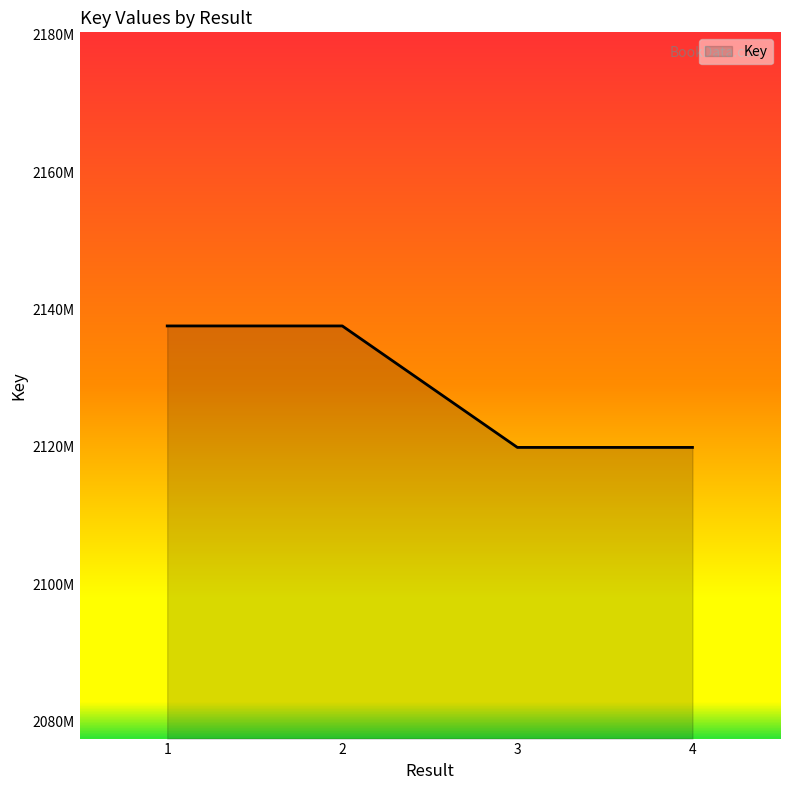

What is the value of the 4th point from the left?

2119915477